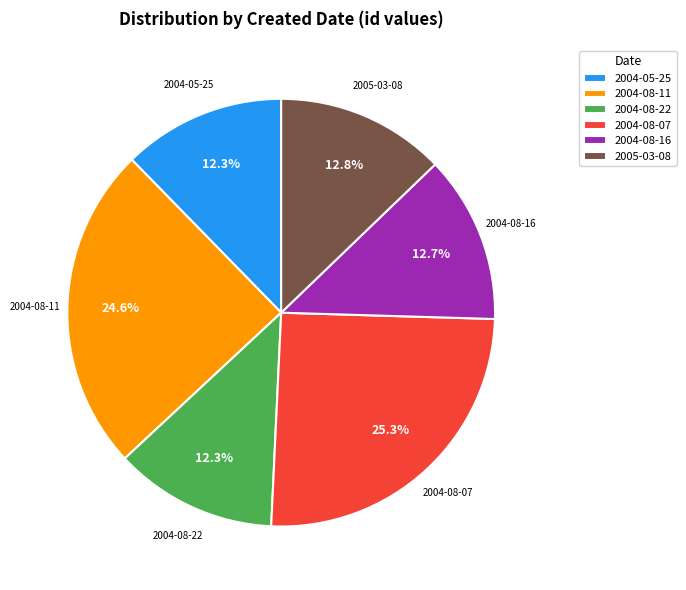

How many slices are in this pie chart?

6